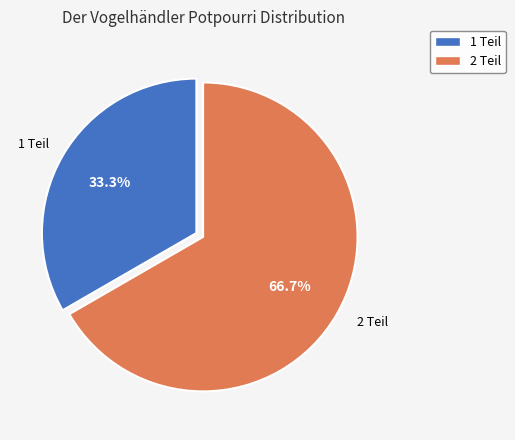

Is there any slice that represents more than half of the pie?

Yes